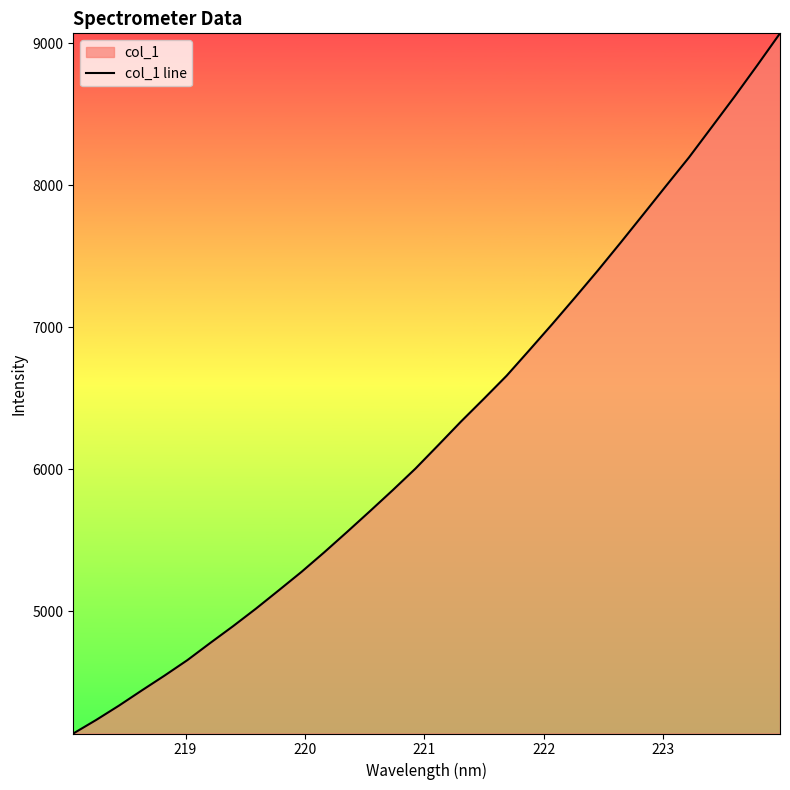

What is the difference between the maximum and minimum values?

4931.0